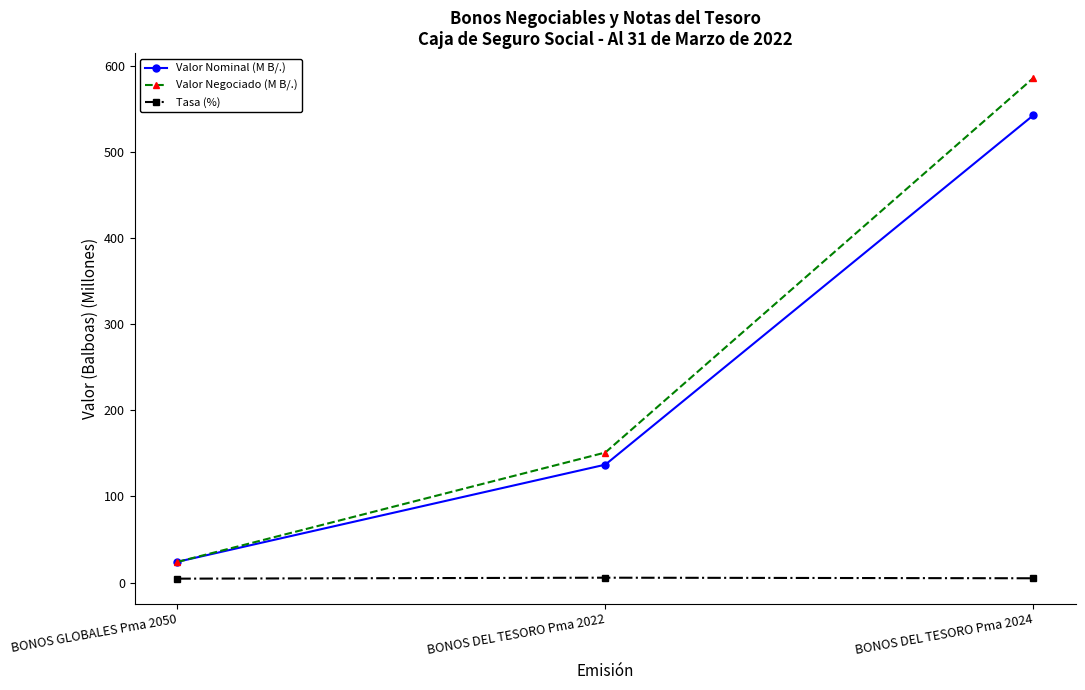

Rank the categories by Valor Nominal (M B/.) value from highest to lowest.

BONOS DEL TESORO Pma 2024, BONOS DEL TESORO Pma 2022, BONOS GLOBALES Pma 2050